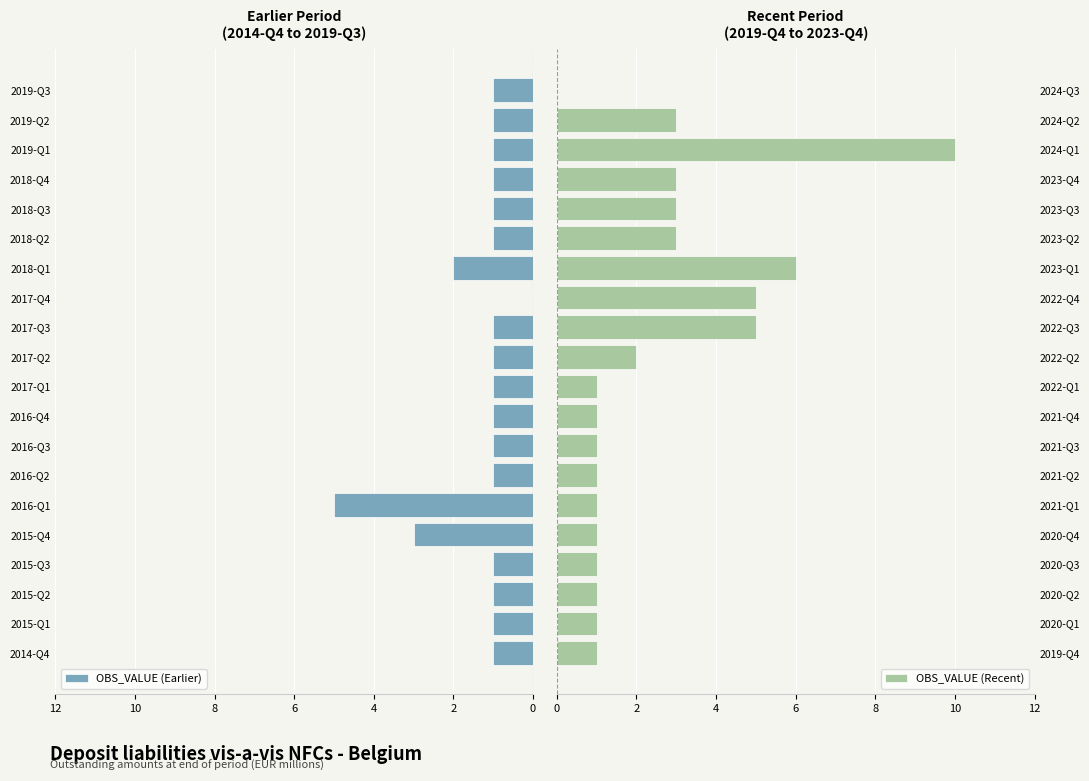

The OBS_VALUE (Recent) series shows 0 at 2024-Q3. True or false?

True